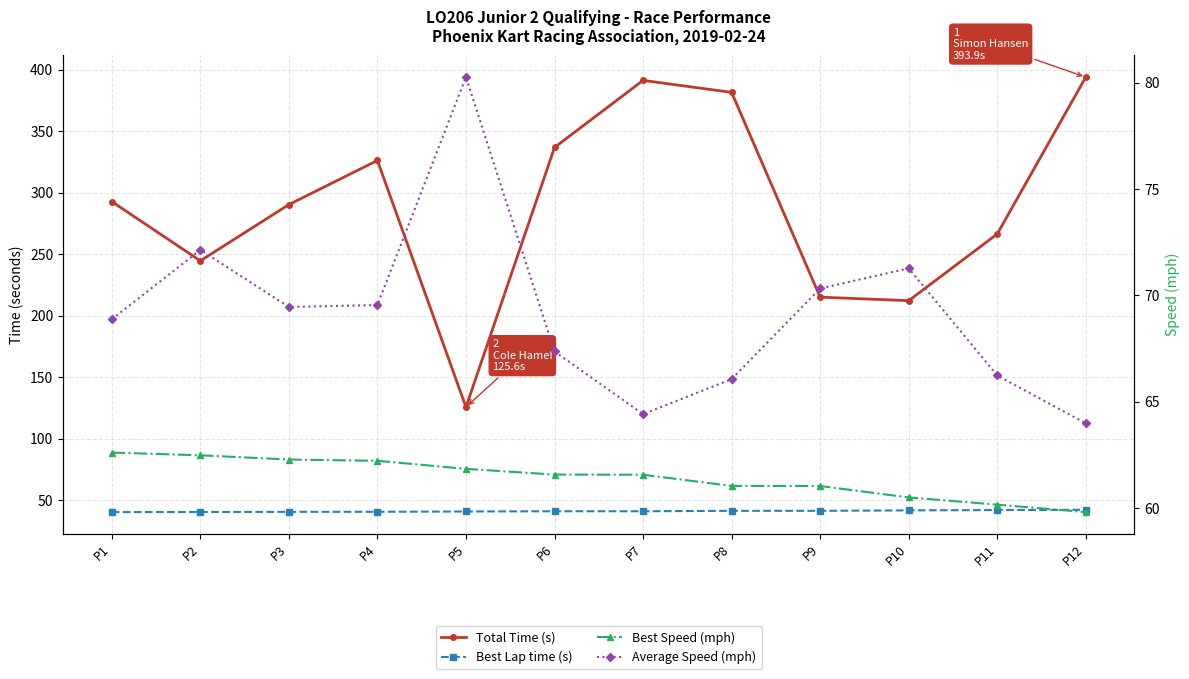

What is the value of the Average Speed (mph) point at the 1st from the left?

68.9